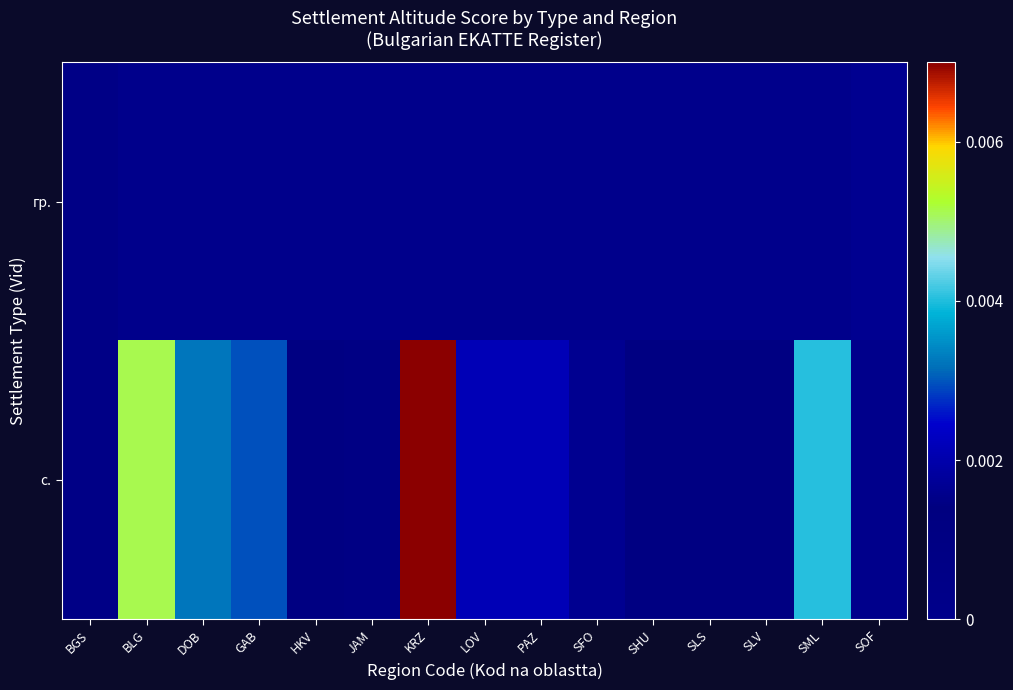

At how many categories does at least one series exceed 0?

15